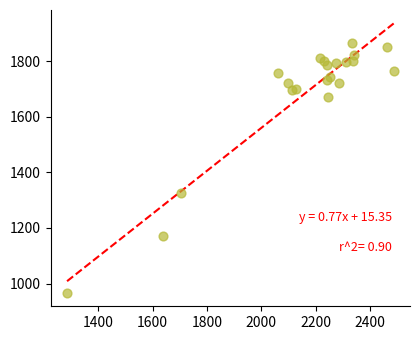

What is the range of X values (max minus min)?

1200.4